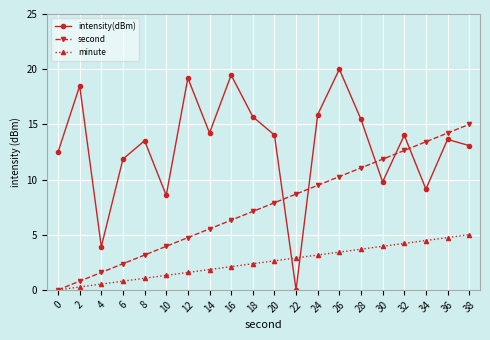

How many values in minute are above zero?

19